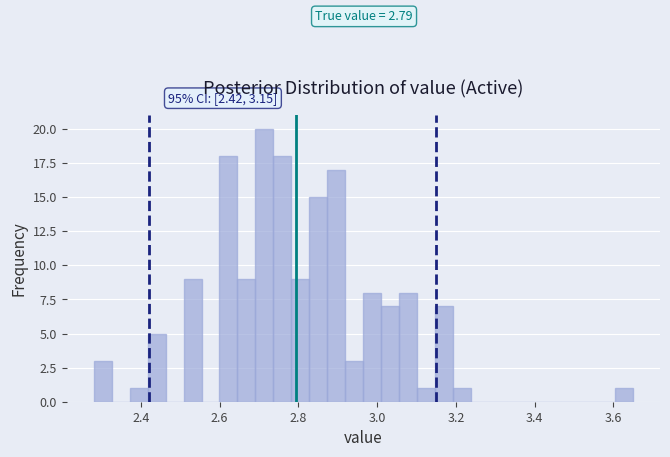

Around what value on the x-axis is the tallest bar? Give the approximate position of its centre, as read against the axis.

2.72